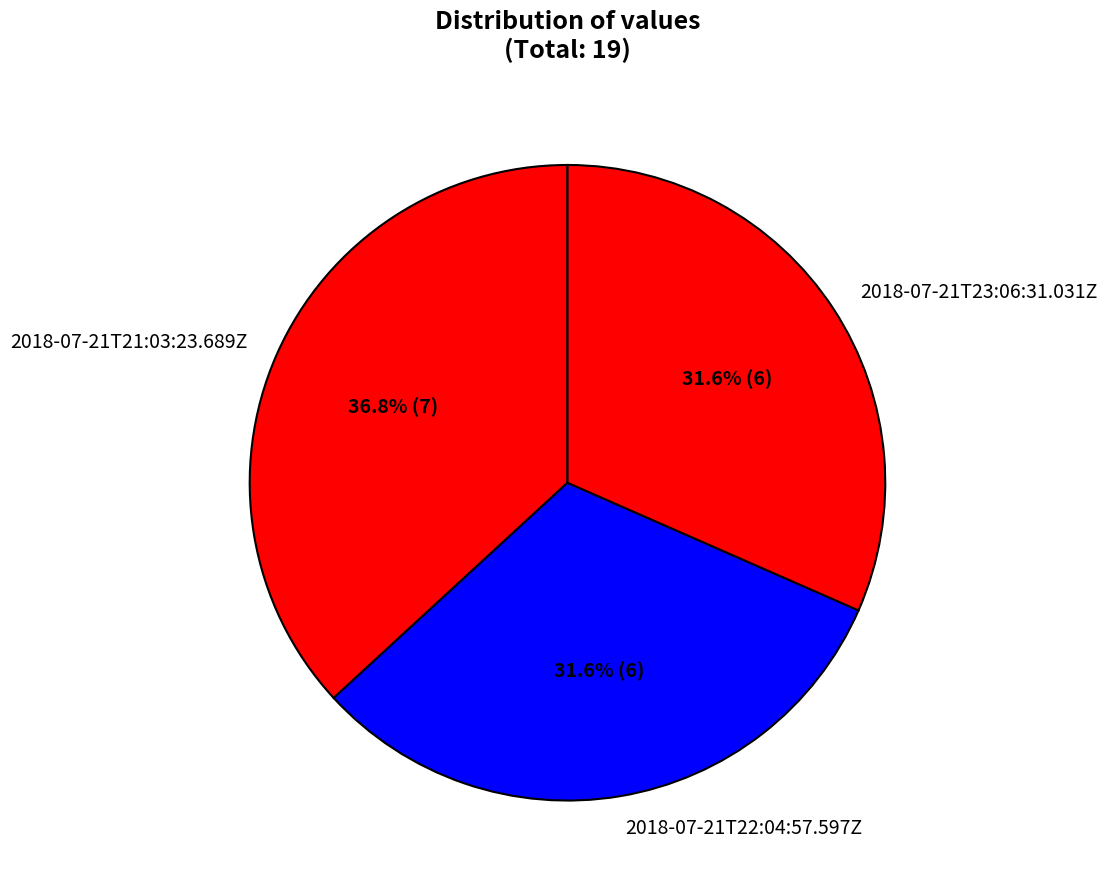

To the nearest percent, what portion does 2018-07-21T23:06:31.031Z represent?

32%